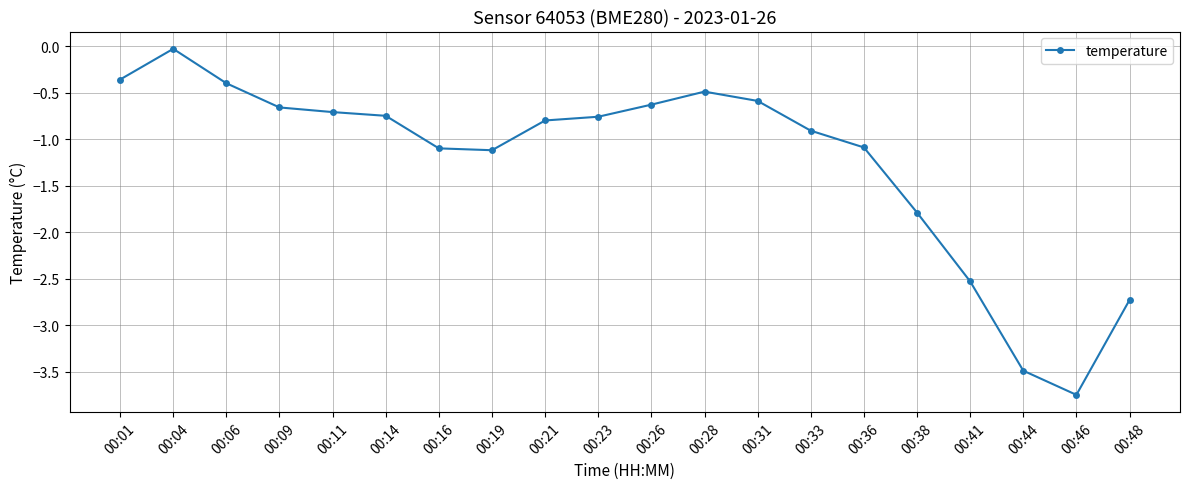

Is it true that the value at 00:41 is -2.5?

True